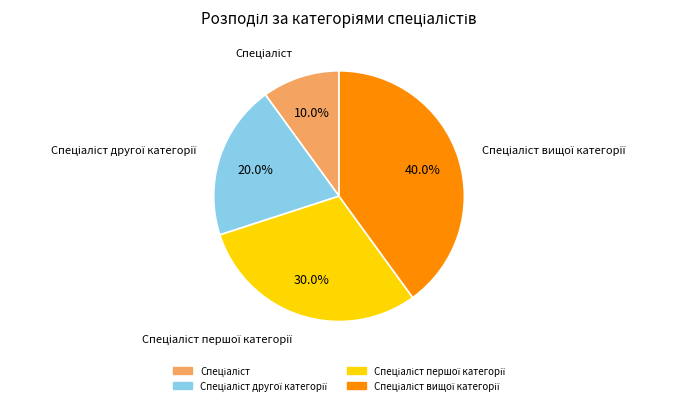

Is there a majority slice in this chart?

No